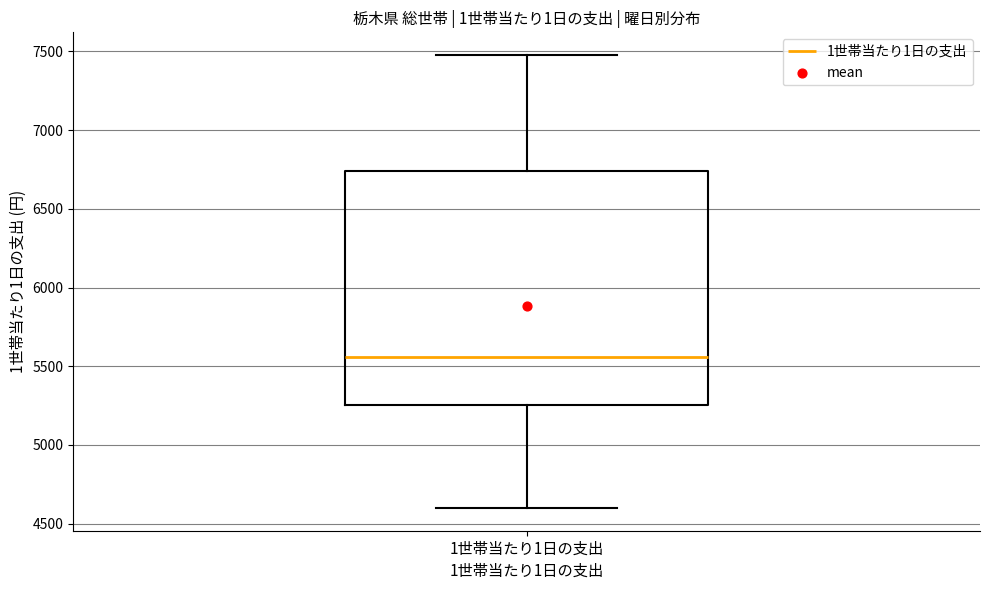

Read this box plot against the y-axis: the position of the median line, the range covered by the box, and the ends of both whiskers. The values are not printed on the chart, so give them approximately, as read against the axis.

median 5550, box 5250 to 6750, whiskers 4600 to 7500